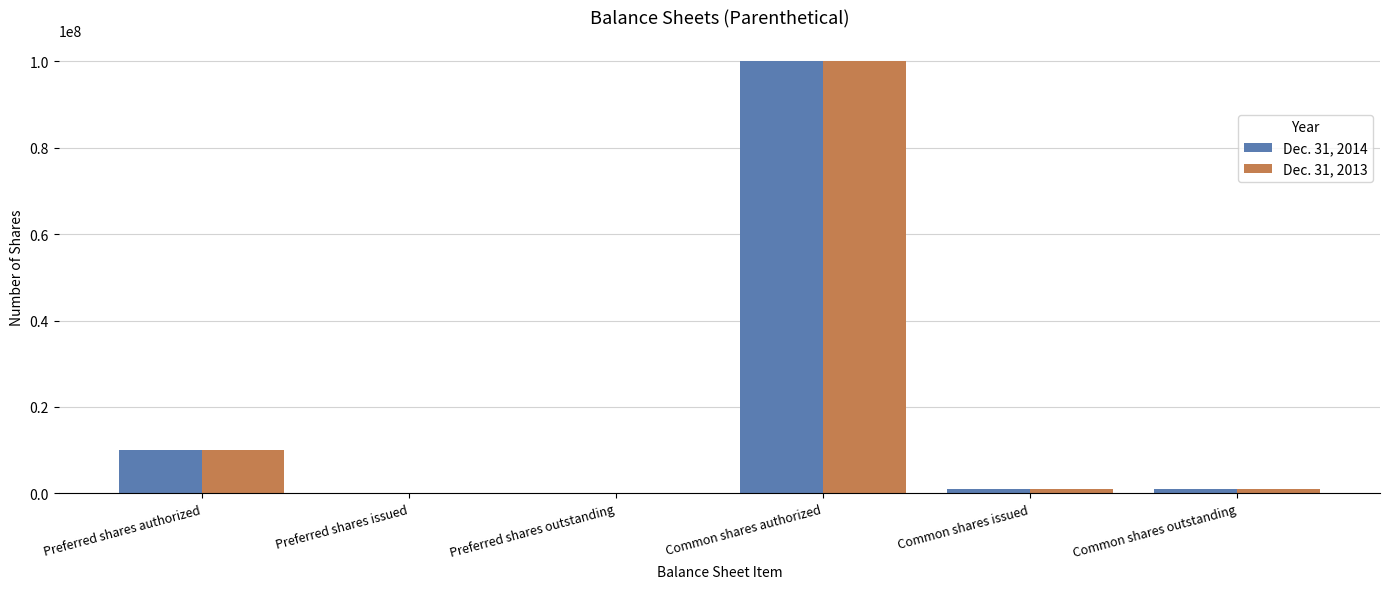

At which label is Dec. 31, 2014 closest to 50000000?

Preferred shares authorized